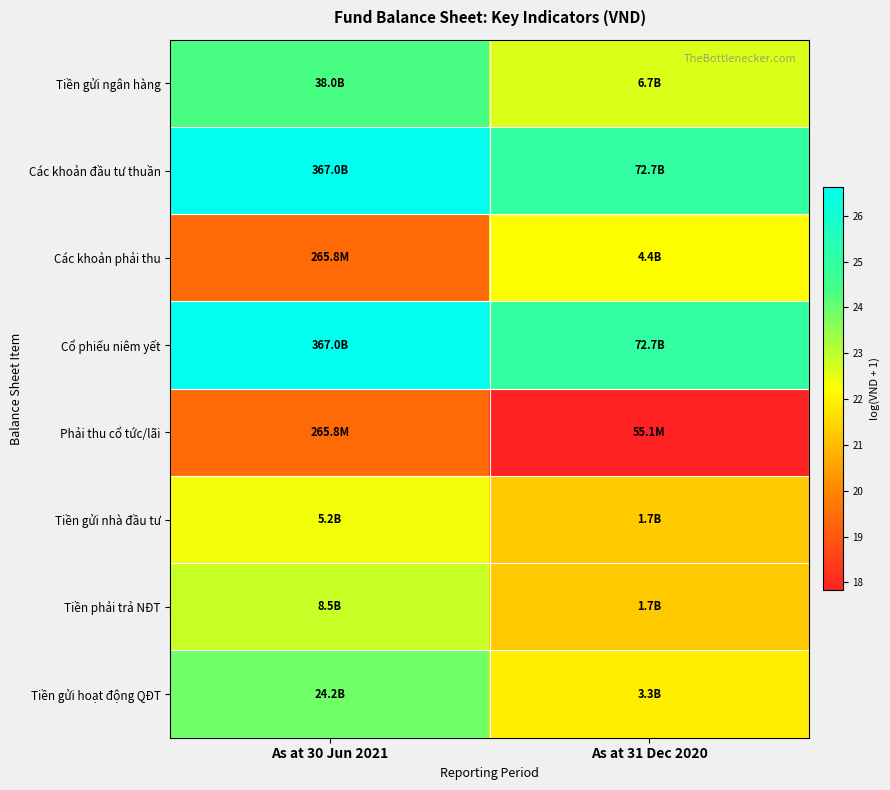

Between As at 31 Dec 2020 and As at 30 Jun 2021, which is larger?

As at 30 Jun 2021